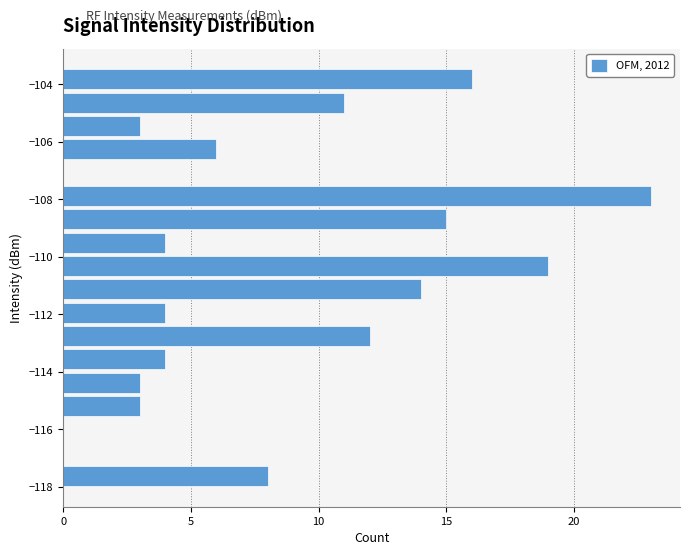

What is the length of the bar covering -111.6 to -110.8 on the y-axis? Neither the bar edges nor the lengths are printed on the chart, so give them approximately, as read against the axes.

14